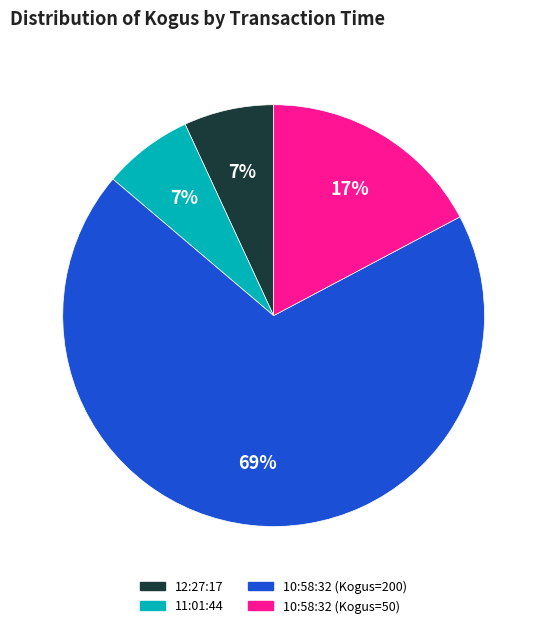

Which slice is the largest?

10:58:32 (Kogus=200)